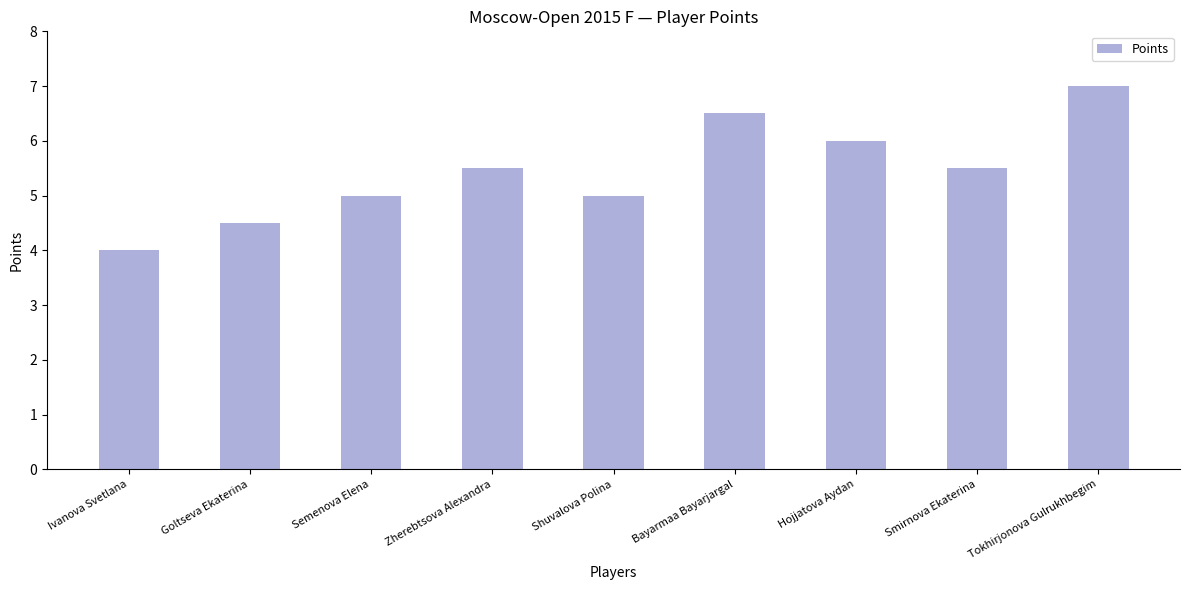

Reading left to right, extract all data points from this chart.

Ivanova Svetlana=4.0	Goltseva Ekaterina=4.5	Semenova Elena=5.0	Zherebtsova Alexandra=5.5	Shuvalova Polina=5.0	Bayarmaa Bayarjargal=6.5	Hojjatova Aydan=6.0	Smirnova Ekaterina=5.5	Tokhirjonova Gulrukhbegim=7.0